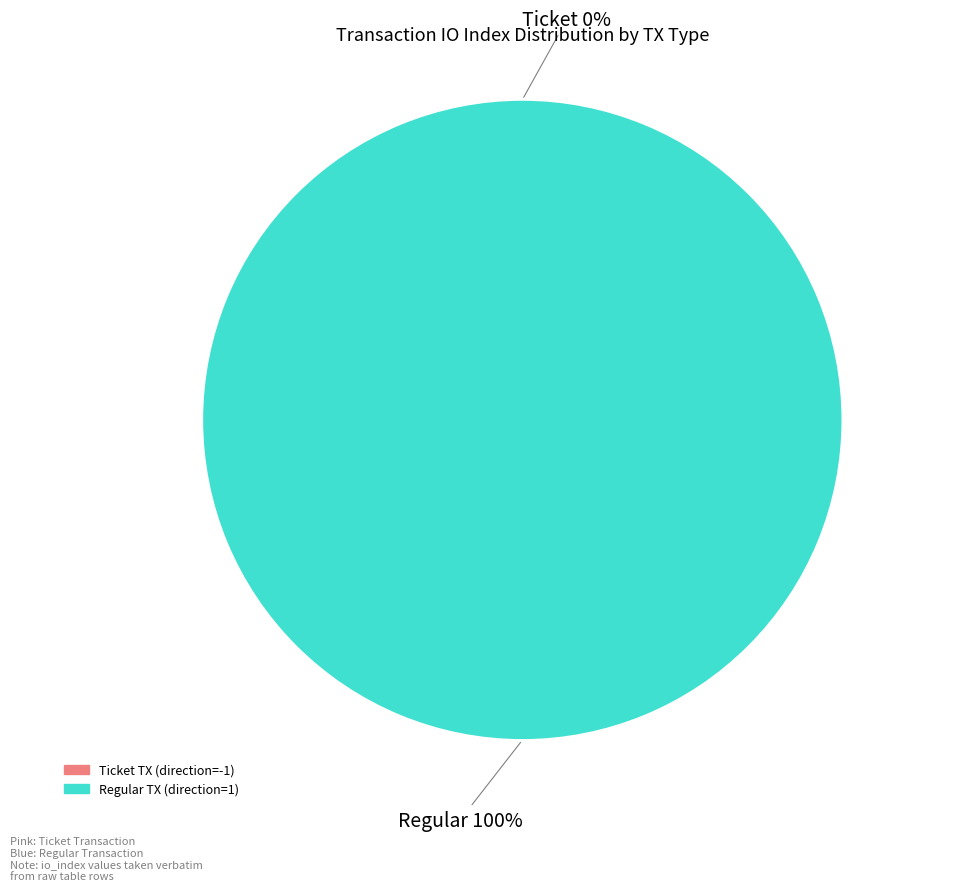

To the nearest percent, what is the difference between the largest and smallest slice percentages?

100%